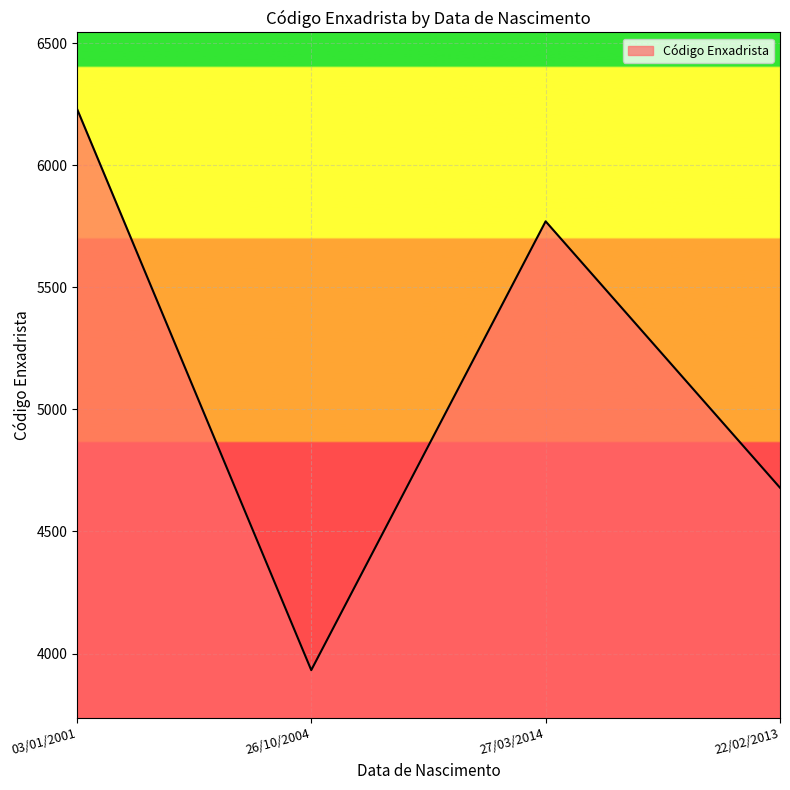

Between 27/03/2014 and 22/02/2013, which is larger?

27/03/2014